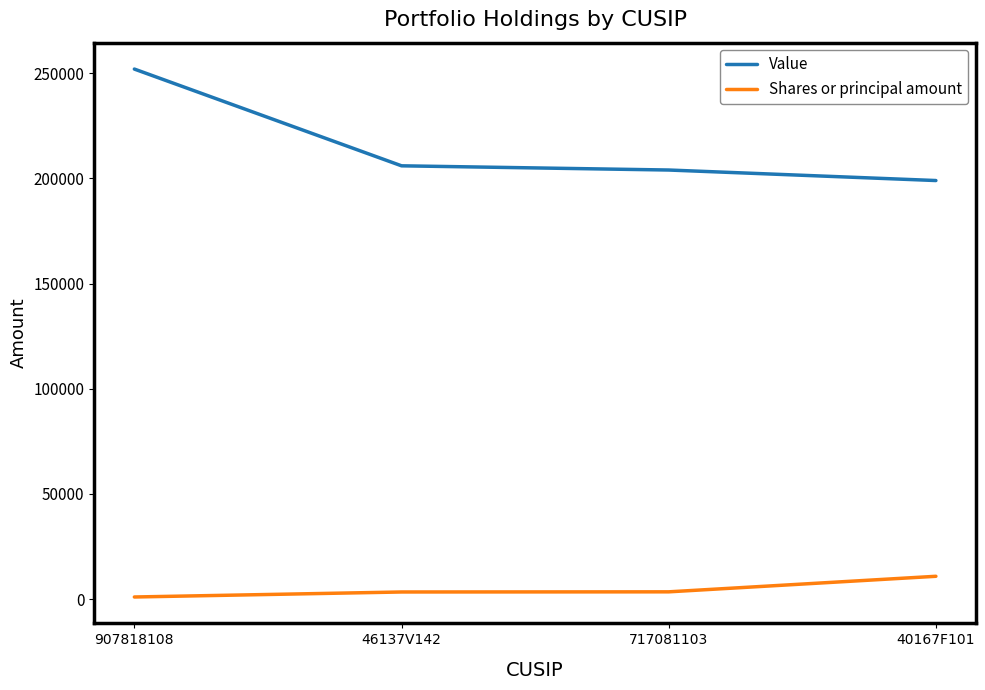

How many lines are shown in the chart?

2